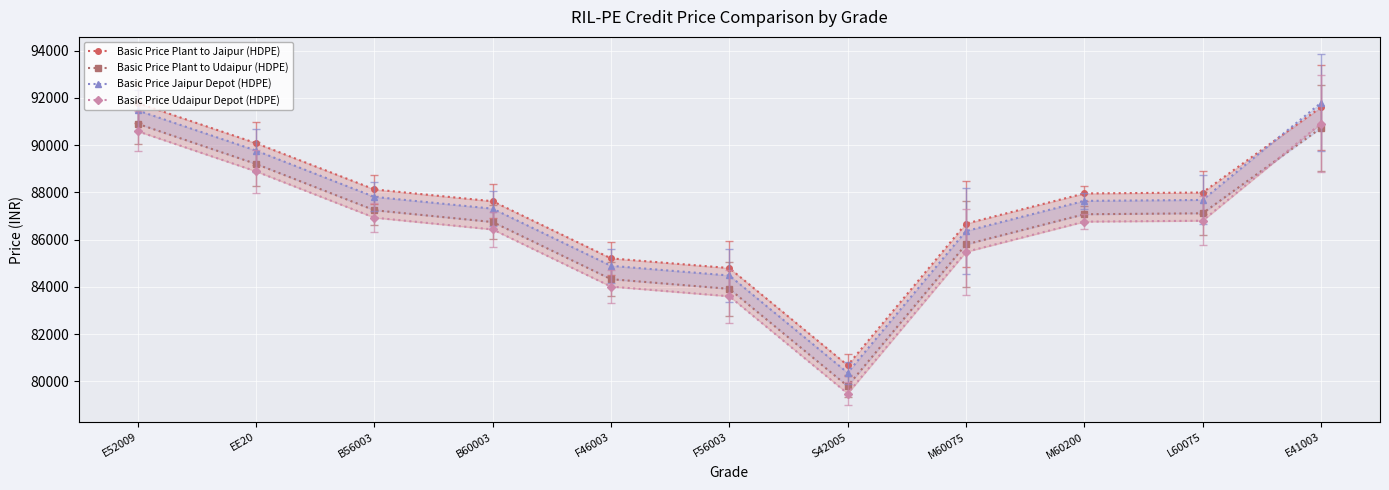

At how many categories does at least one series exceed 89119?

3